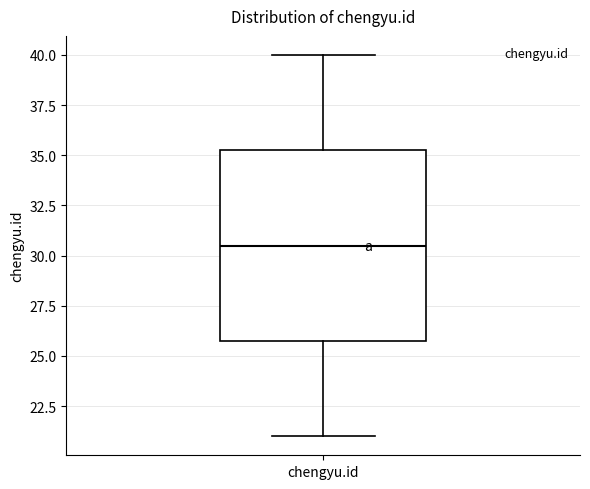

Transcribe this box plot: give where the median line is, the range the box spans, and where the two whiskers end, as read against the y-axis. The values are not printed on the chart, so give them approximately, as read against the axis.

median 30.5, box 26.0 to 35.5, whiskers 21.0 to 40.0